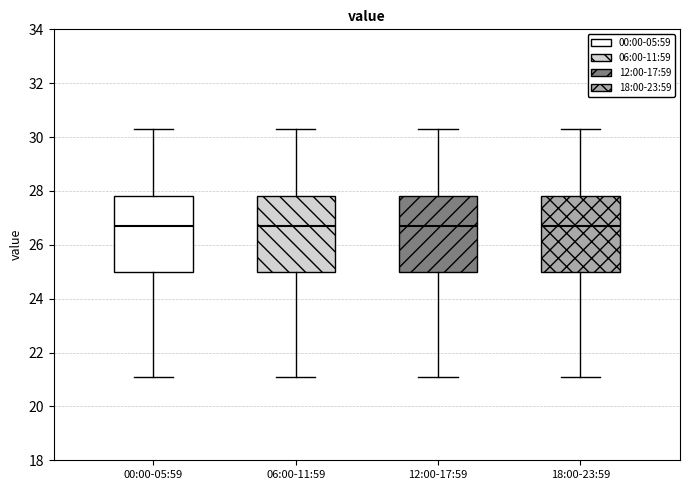

Reading left to right, transcribe this box plot: for each box, give where its median line is, the range the box spans, and where its two whiskers end, as read against the y-axis. The values are not printed on the chart, so give them approximately, as read against the axis.

00:00-05:59: median 26.6, box 25.0 to 27.8, whiskers 21.2 to 30.4
06:00-11:59: median 26.6, box 25.0 to 27.8, whiskers 21.2 to 30.4
12:00-17:59: median 26.6, box 25.0 to 27.8, whiskers 21.2 to 30.4
18:00-23:59: median 26.6, box 25.0 to 27.8, whiskers 21.2 to 30.4